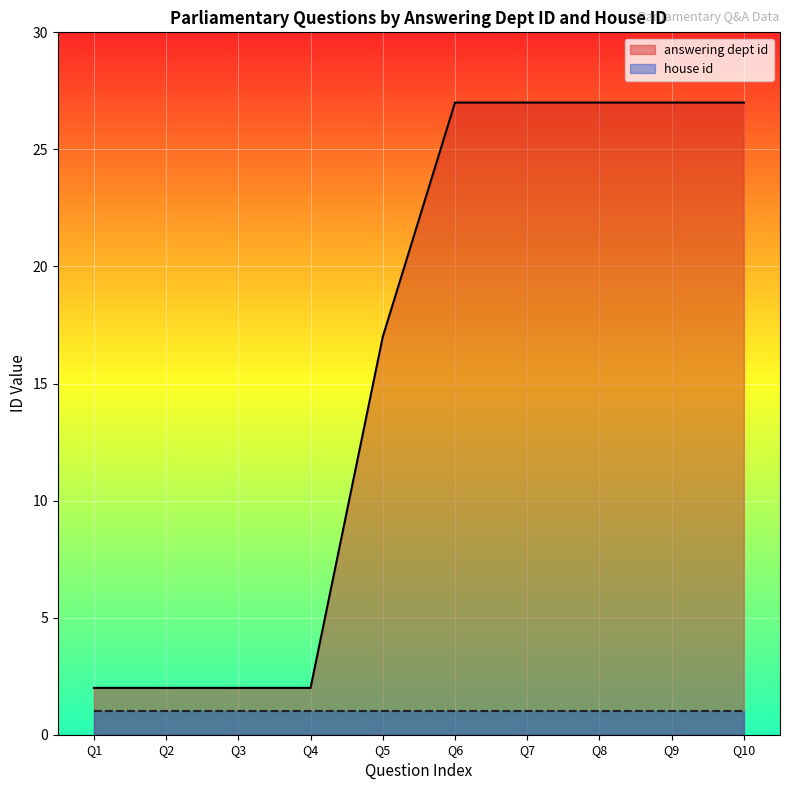

Is it true that house id equals 1 at Q4?

True